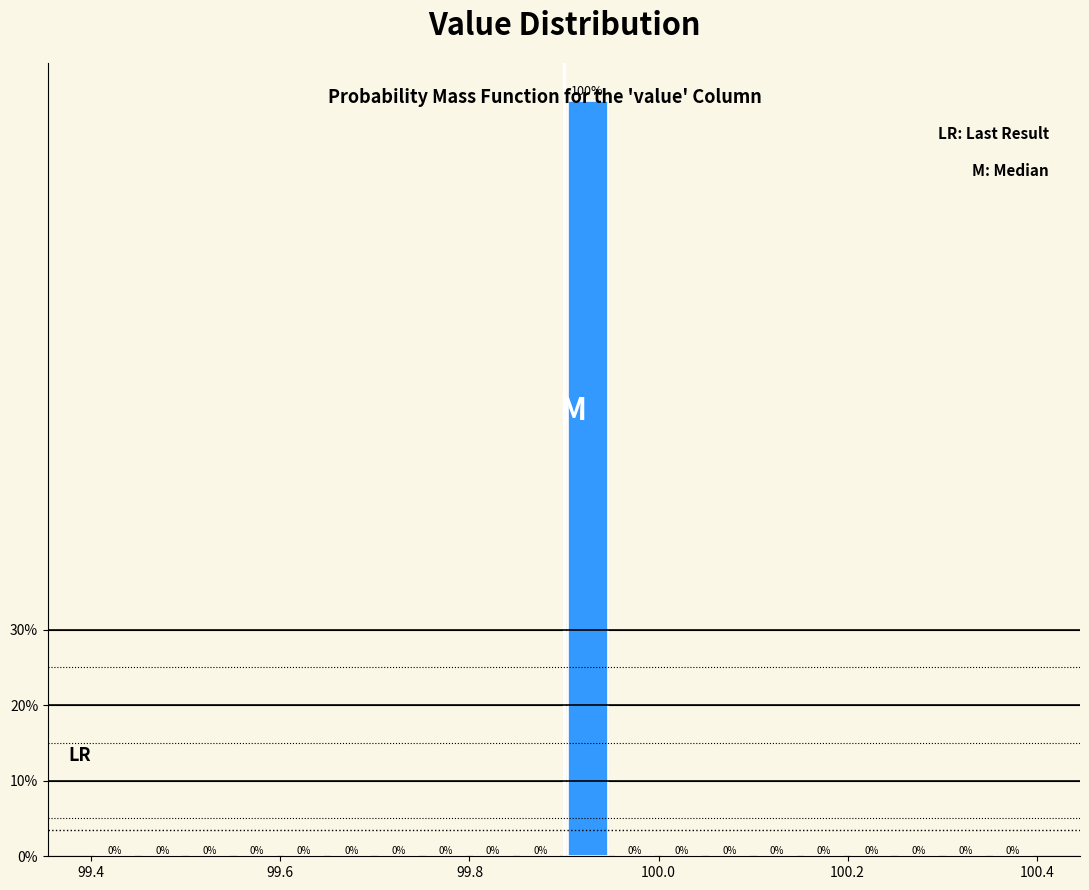

Read against the x-axis, roughly where is the centre of the tallest bar?

99.92